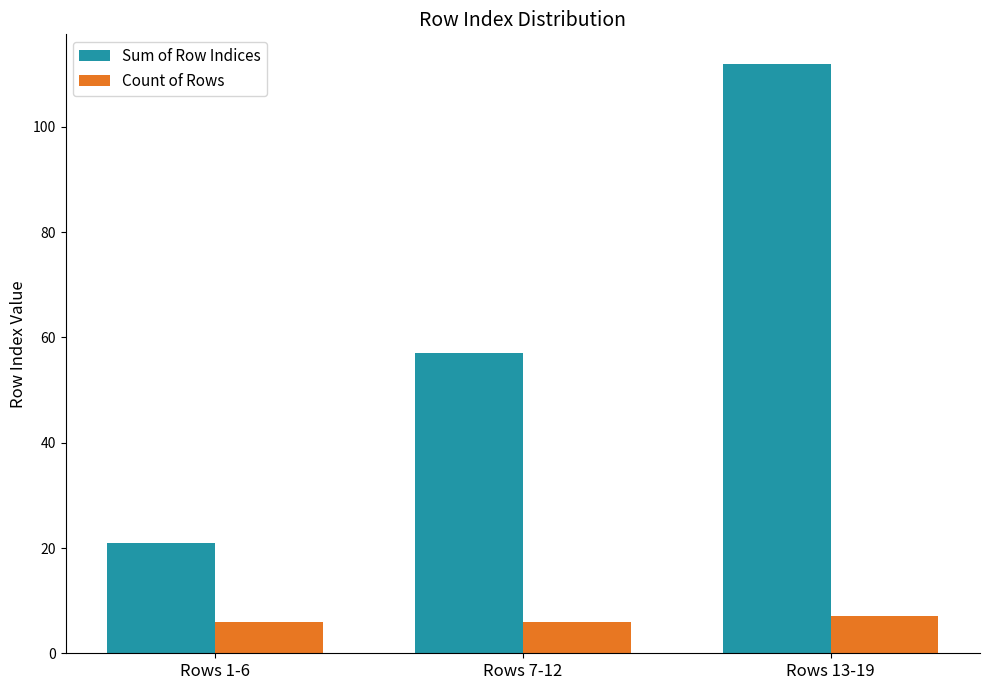

Read the Count of Rows value at Rows 13-19.

7